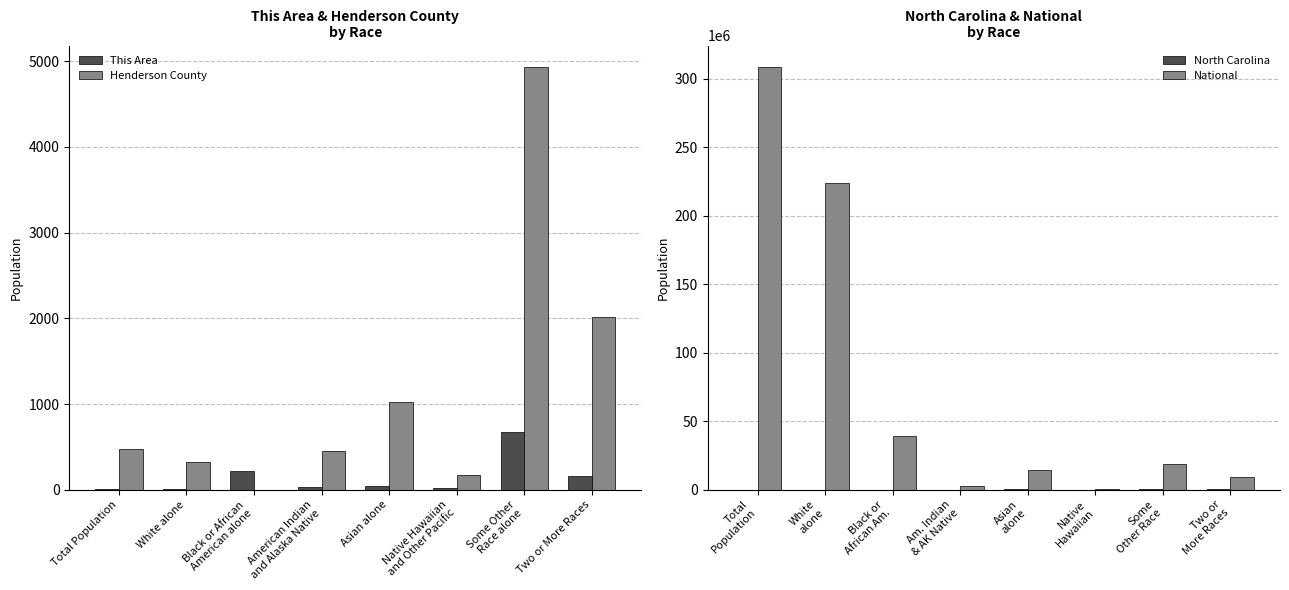

What is the value of the Henderson County bar at the 7th from the left?

4934